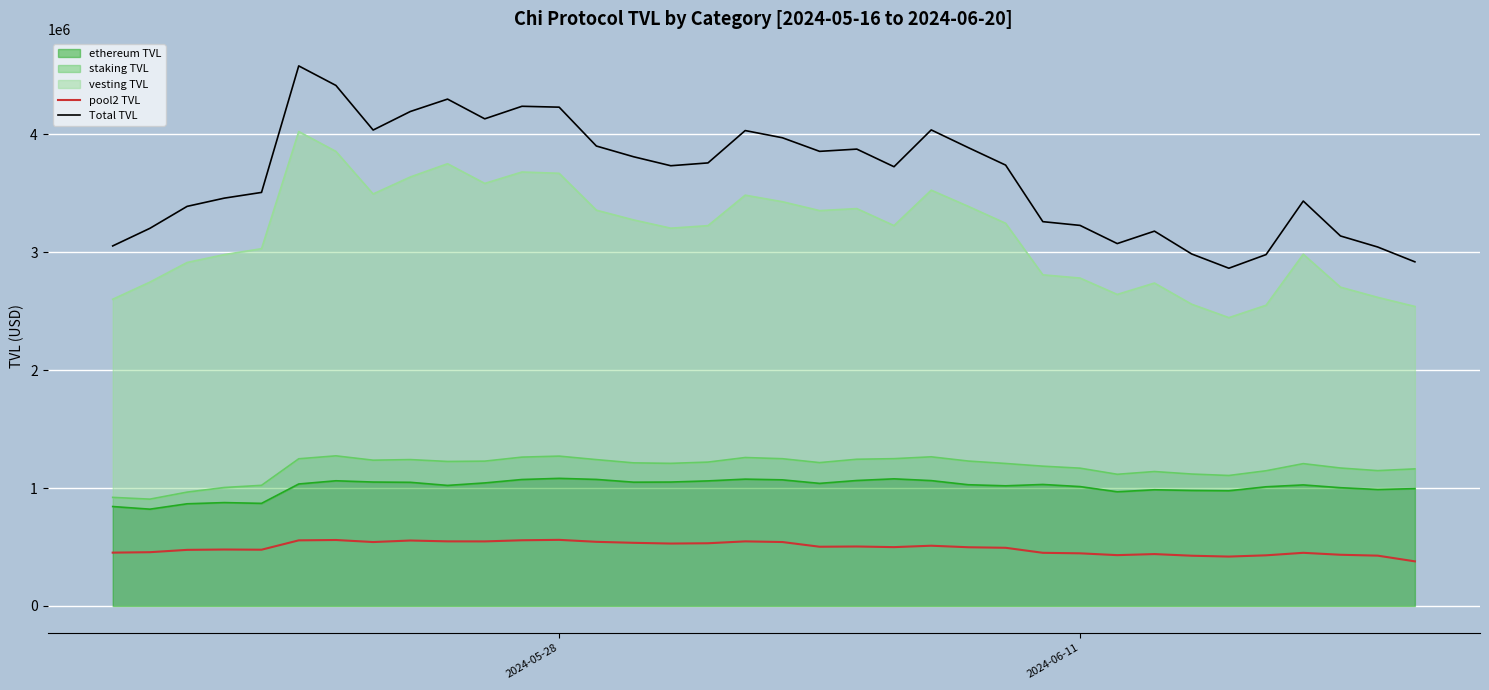

True or false: pool2 TVL and Total TVL intersect in this chart.

False